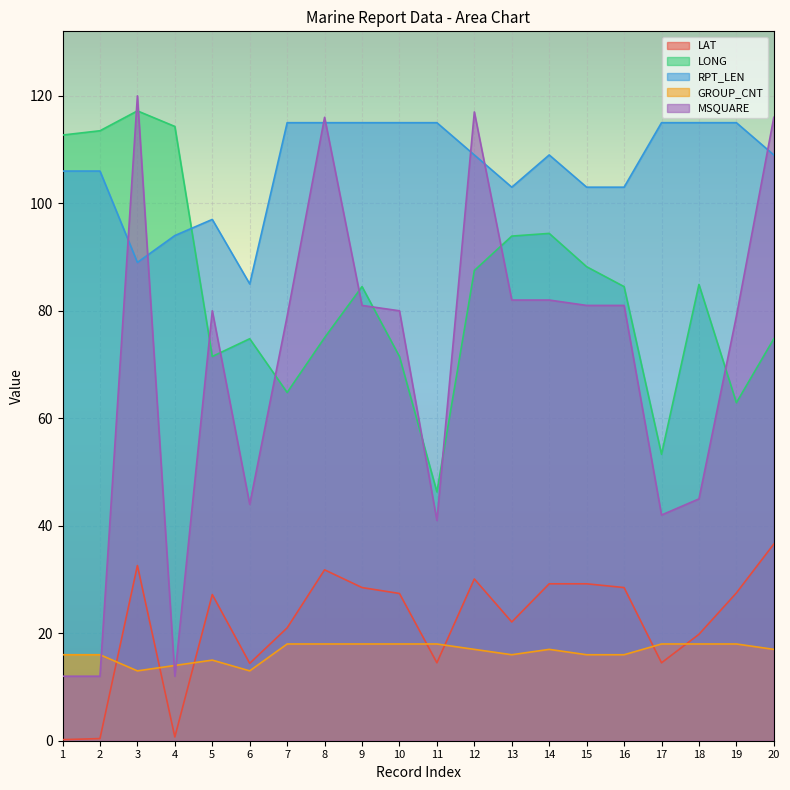

True or false: LAT has more than 1 points higher than both neighbors.

True